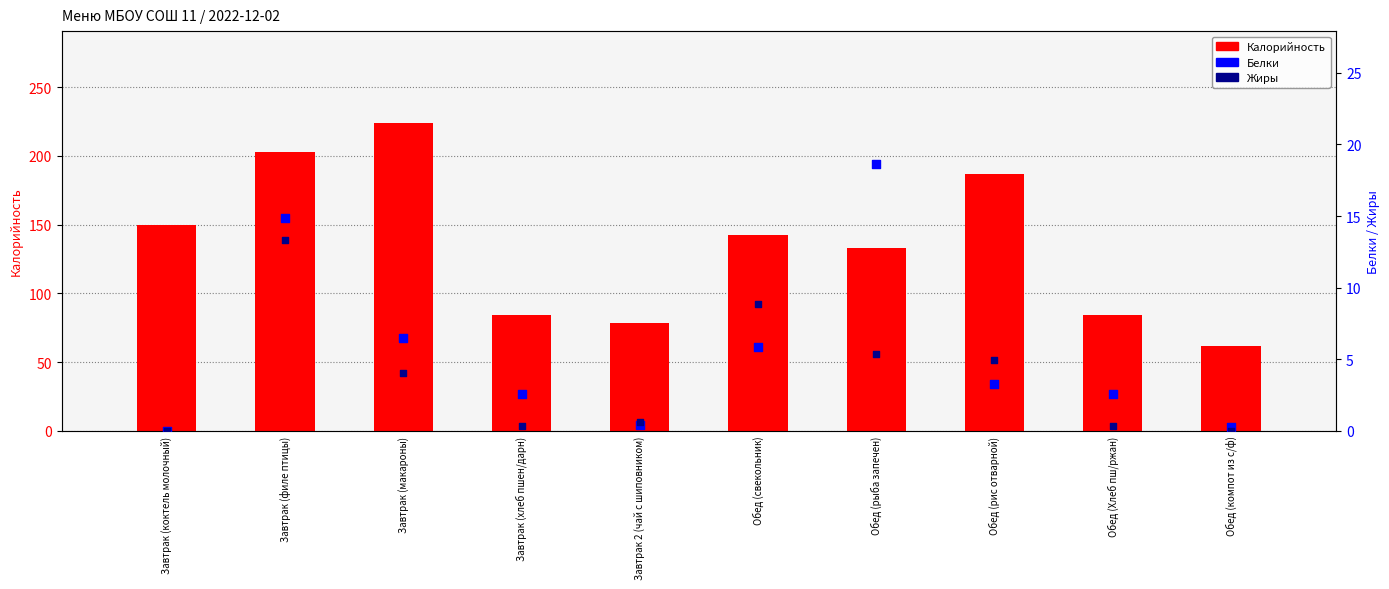

Which series has the largest total across all categories?

Калорийность